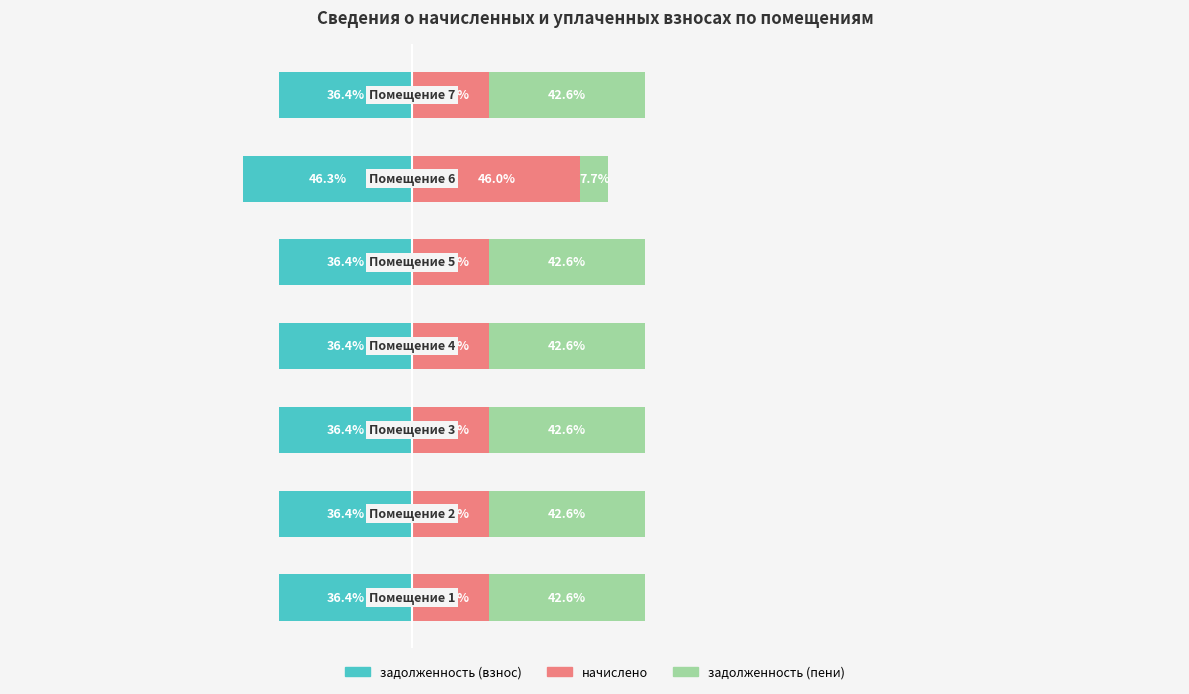

At 3, list the series in order from smallest to largest.

задолженность (взнос), начислено, задолженность (пени)